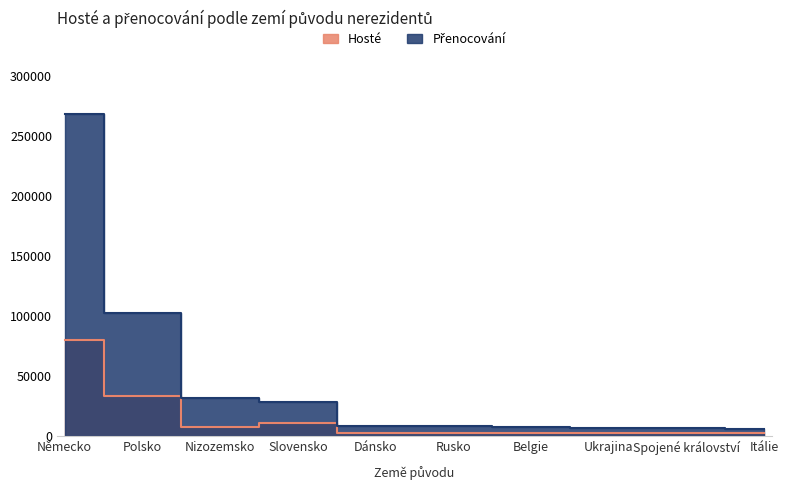

True or false: Přenocování has a value of 11711 at Dánsko.

False